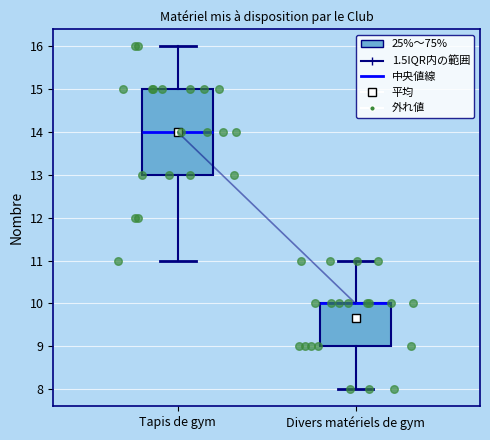

Reading left to right, transcribe this box plot: for each box, give where its median line is, the range the box spans, and where its two whiskers end, as read against the y-axis. The values are not printed on the chart, so give them approximately, as read against the axis.

Tapis de gym: median 14, box 13 to 15, whiskers 11 to 16
Divers matériels de gym: median 10 (drawn on the box's upper edge), box 9 to 10, whiskers 8 to 11